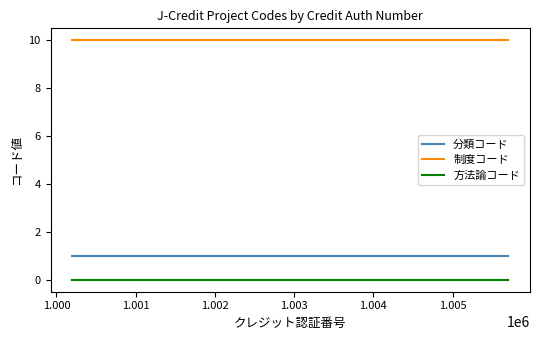

True or false: 方法論コード and 制度コード intersect in this chart.

False